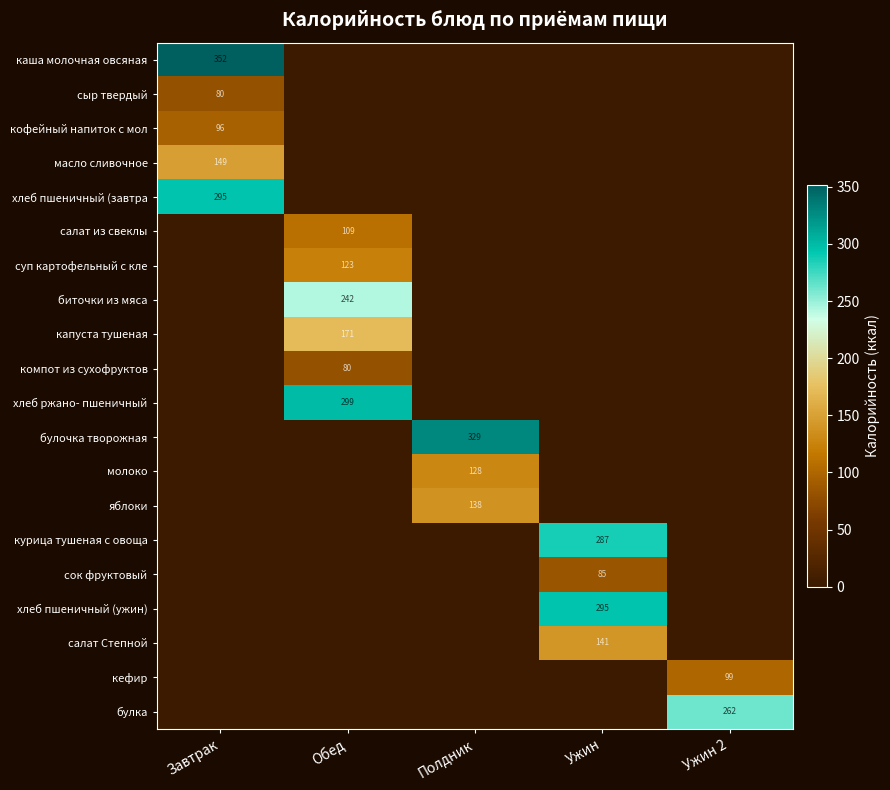

The хлеб пшеничный (завтра series shows 482 at Завтрак. True or false?

False